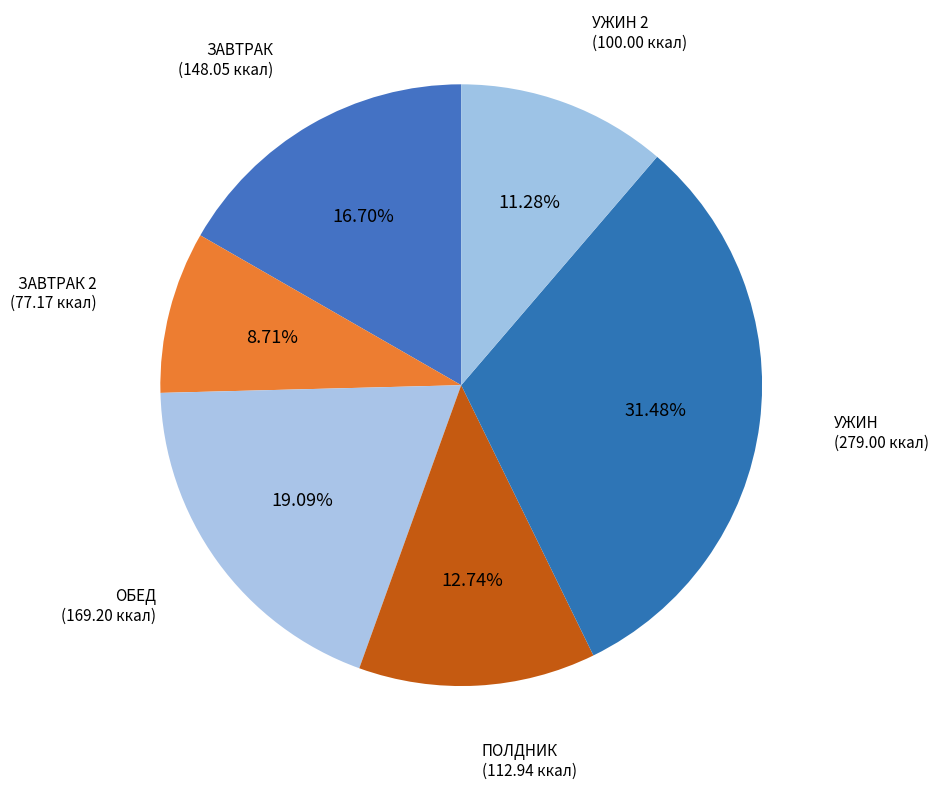

What is the largest slice in the pie chart?

УЖИН